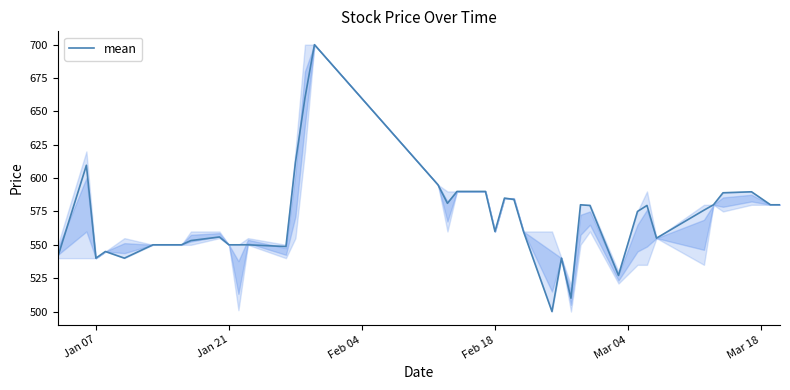

What is the minimum value shown in the chart?

500.0